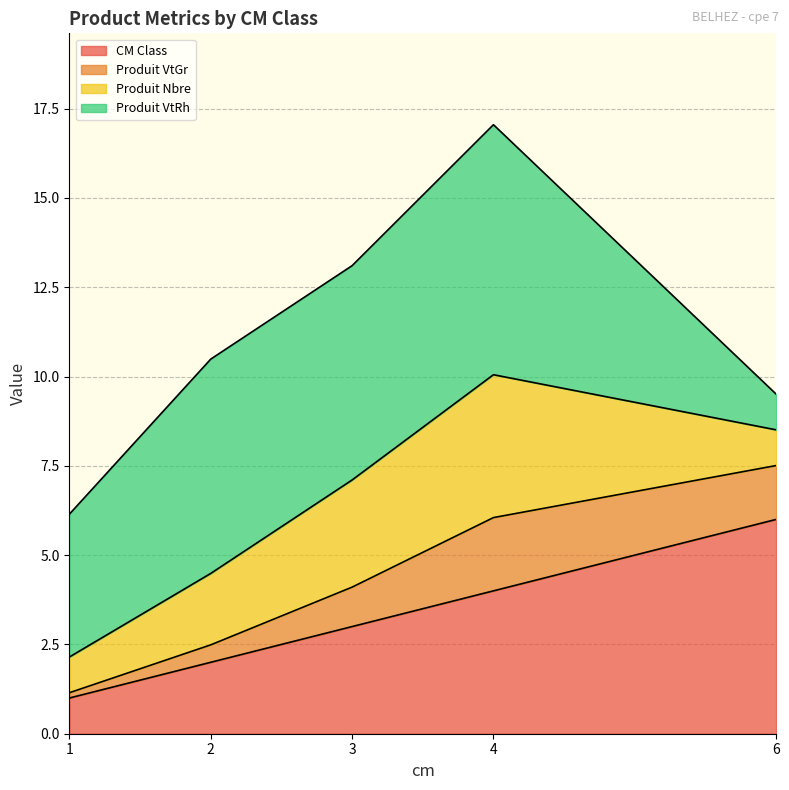

The value of CM Class at 4 is 4.0. True or false?

True